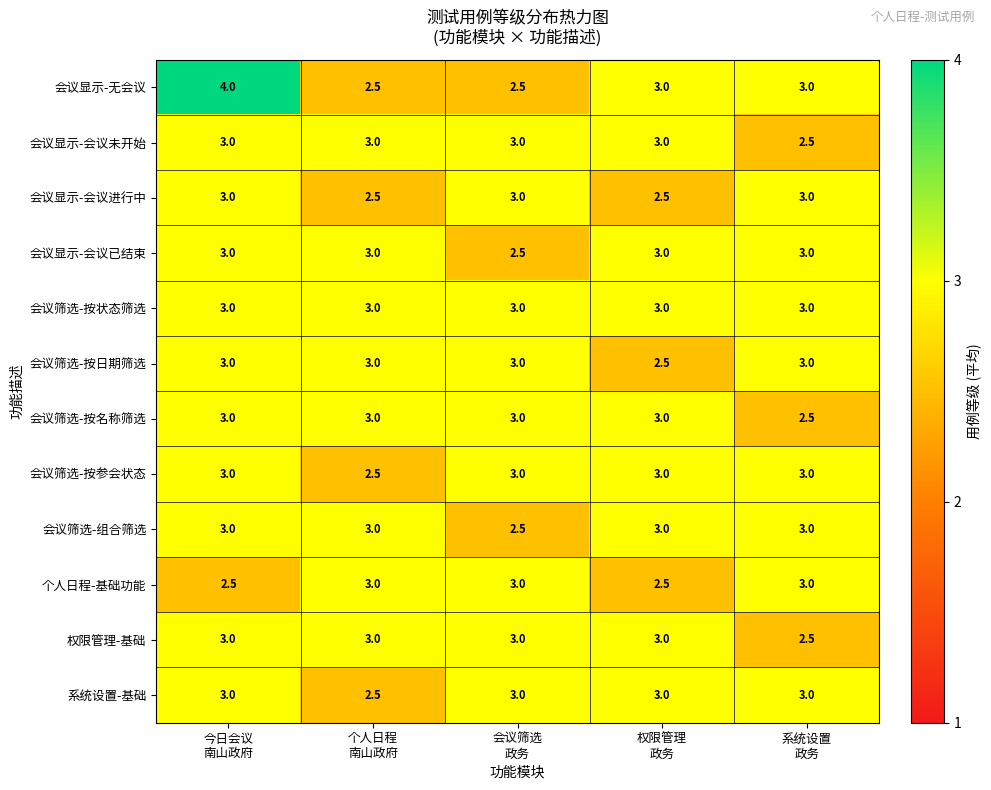

How many 会议筛选-按参会状态 values are between 3 and 4?

4